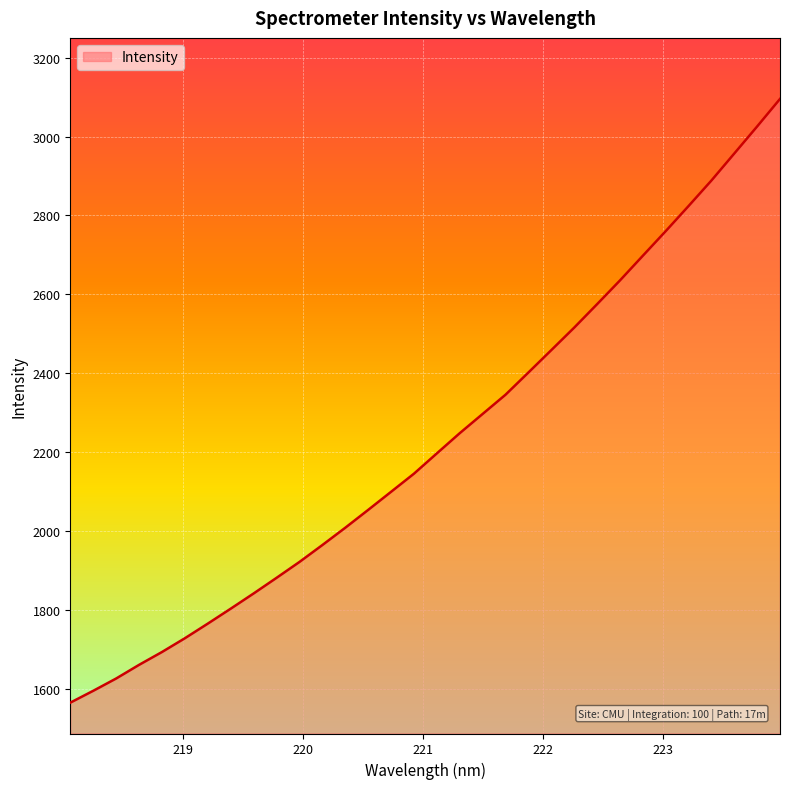

What is the greatest value displayed?

3095.6